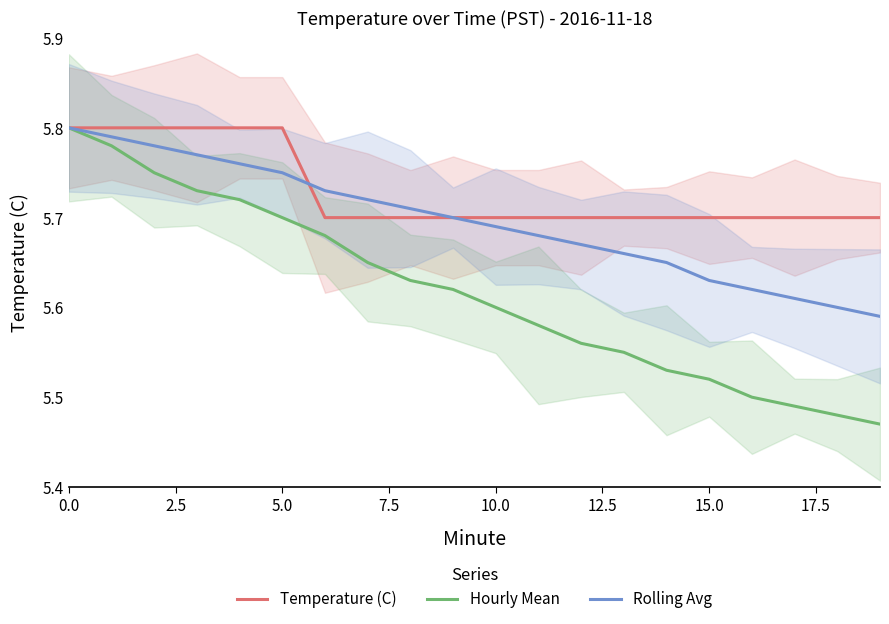

True or false: Temperature (C) has a value of 2.1 at 15.0.

False